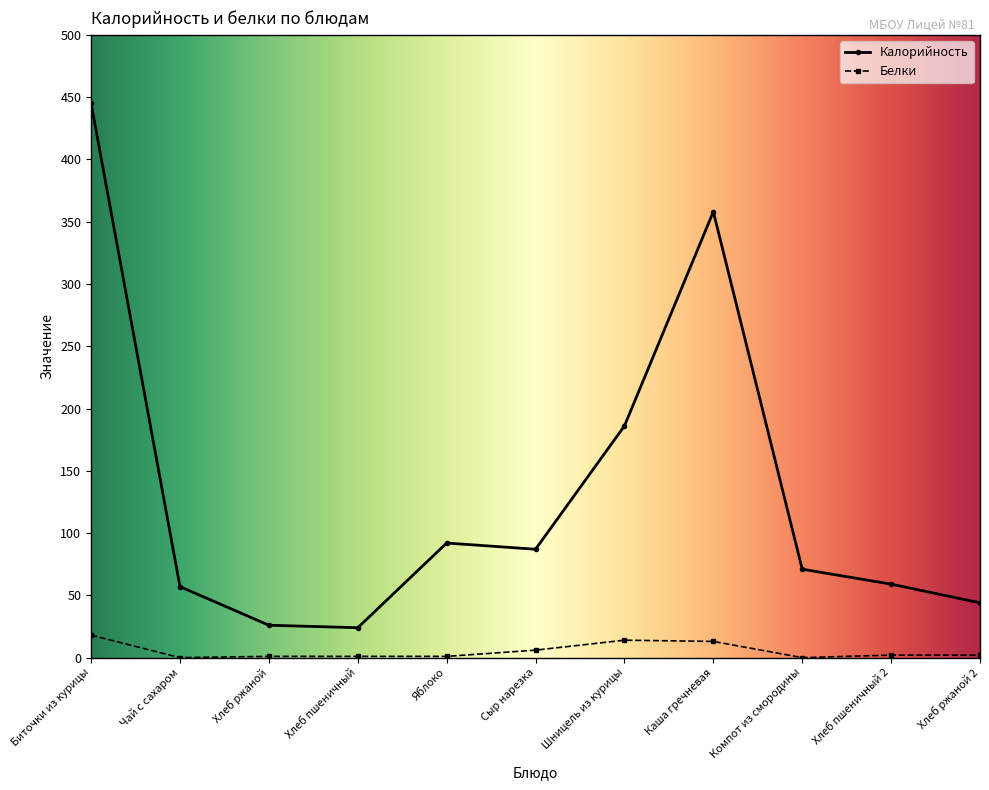

Does the chart display data point markers on the line(s)?

Yes